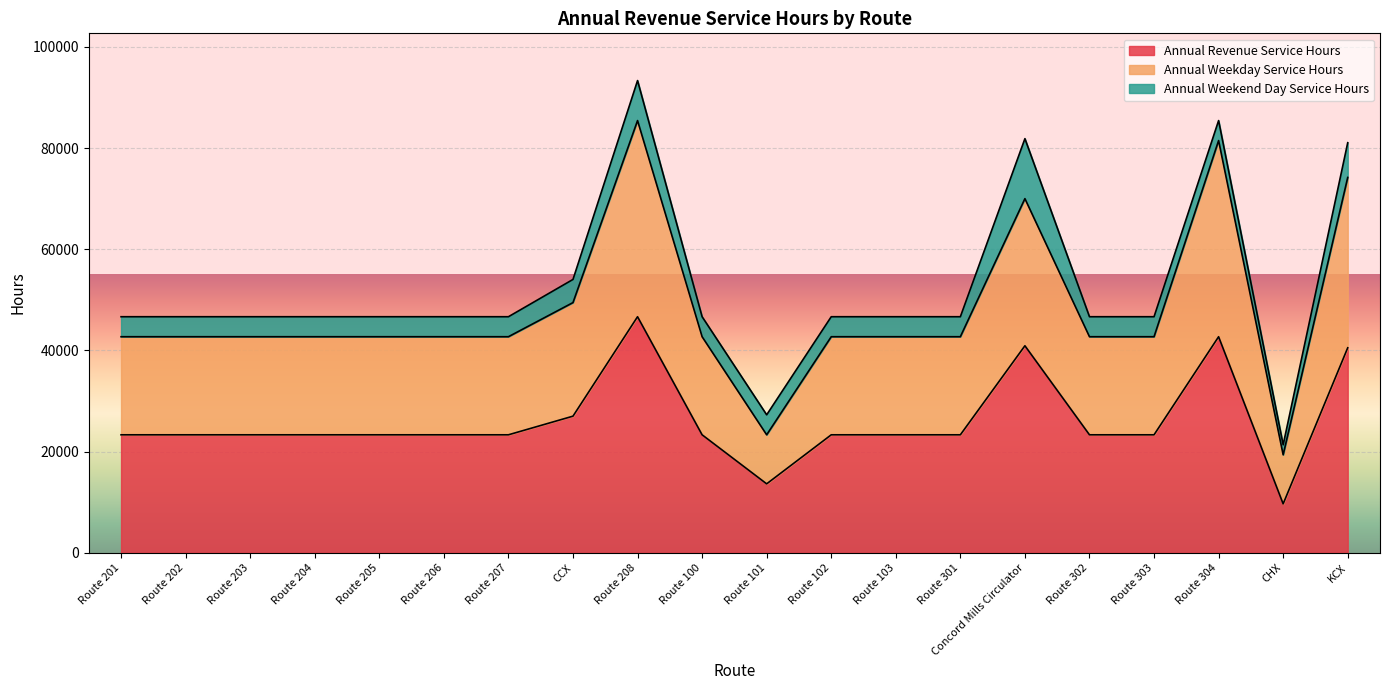

At which category is the sum across all series the highest?

Route 208